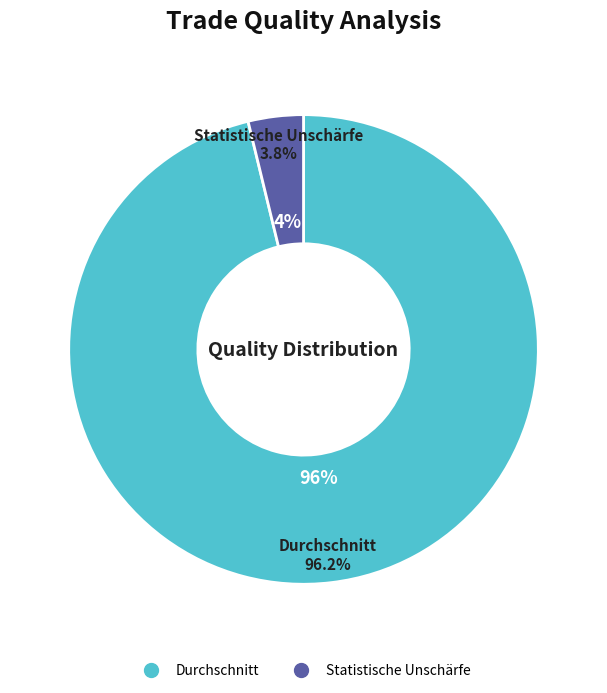

Which has a higher value, Durchschnitt or Statistische Unschärfe?

Durchschnitt